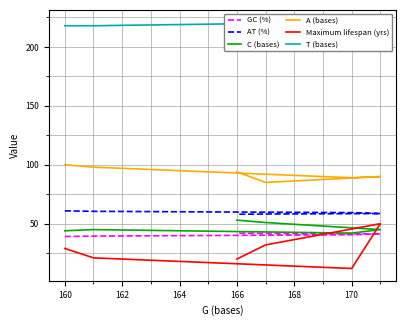

Is this an area chart (filled region under the line)?

No